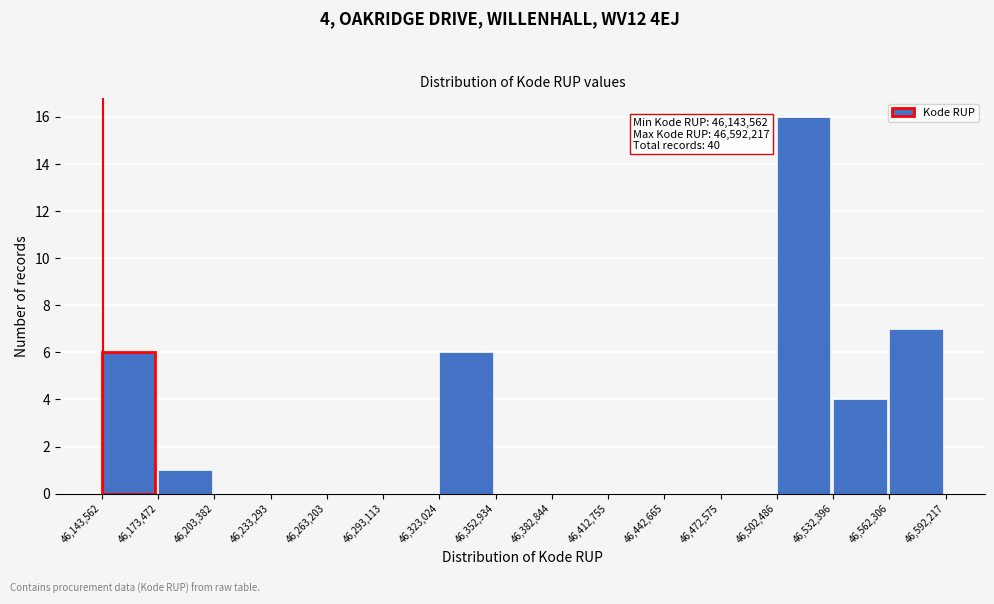

Over which range of the x-axis is the bar tallest?

46,502,486 to 46,532,396